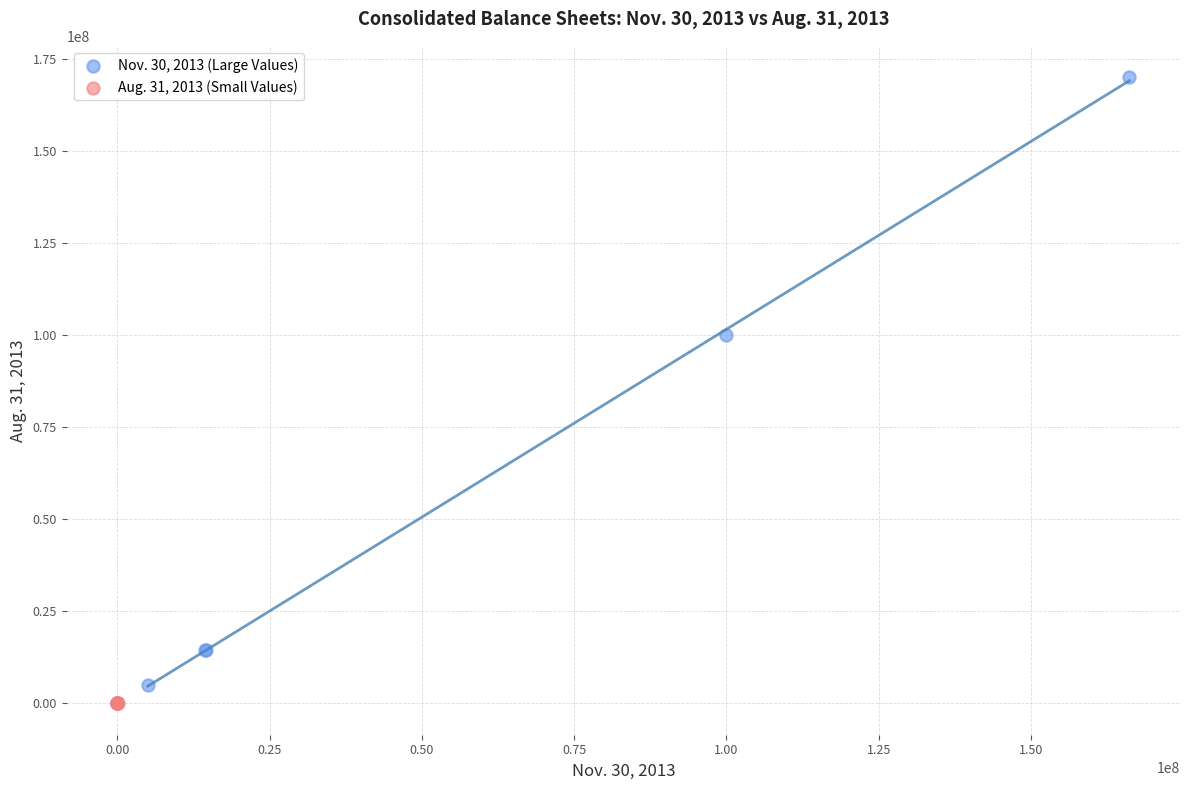

Which series reaches the maximum Y coordinate?

Nov. 30, 2013 (Large Values)